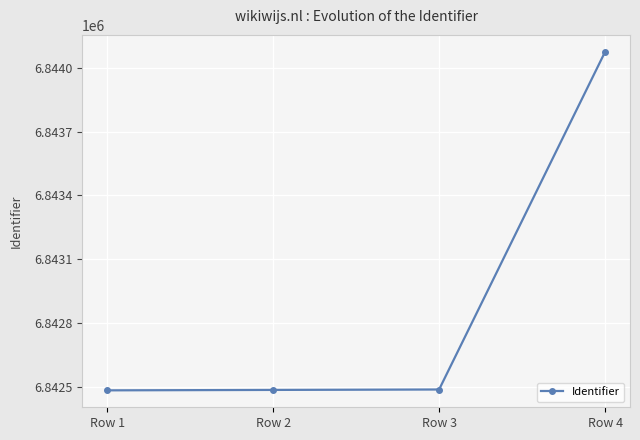

What is the value of the 3rd point from the left?

6842486